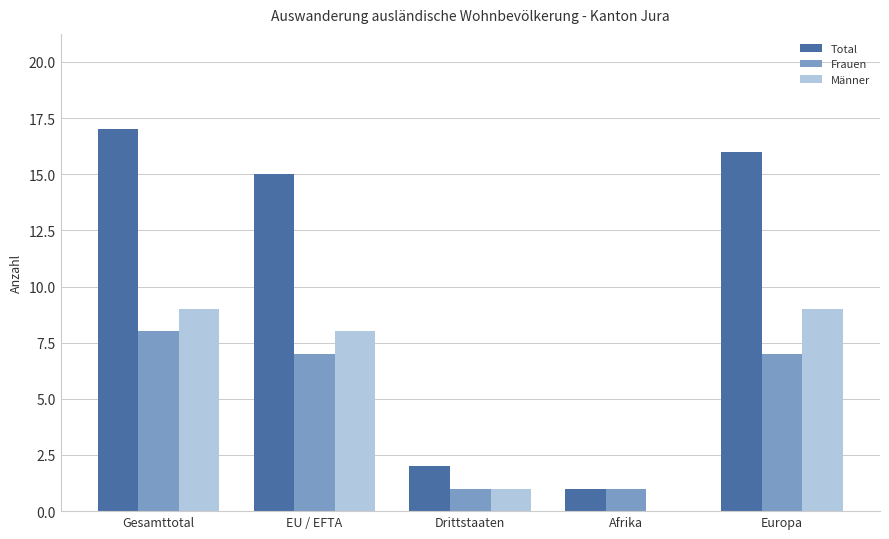

What is the sum of all Frauen values?

24